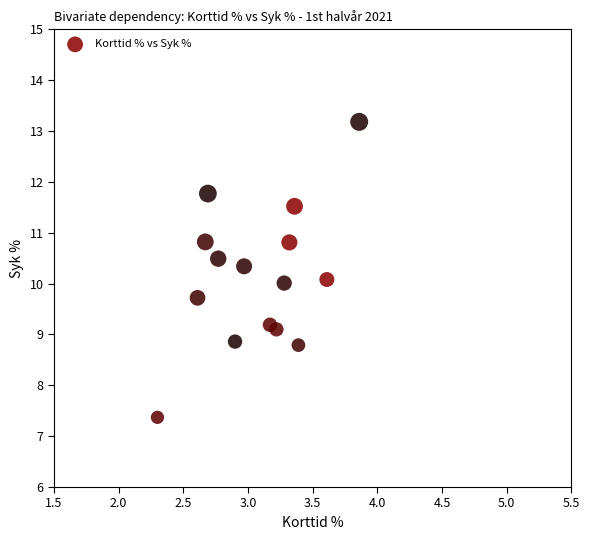

What is the range of Y values (max minus min)?

5.8